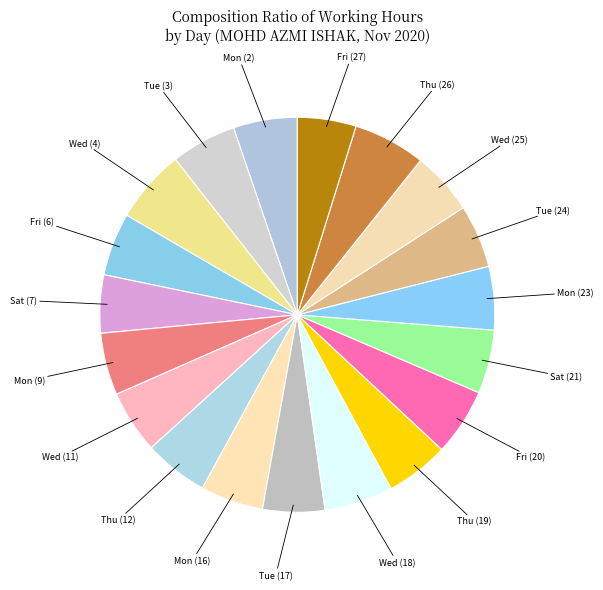

What is the ratio of the value at Sat (7) to the value at Mon (16)?

0.9